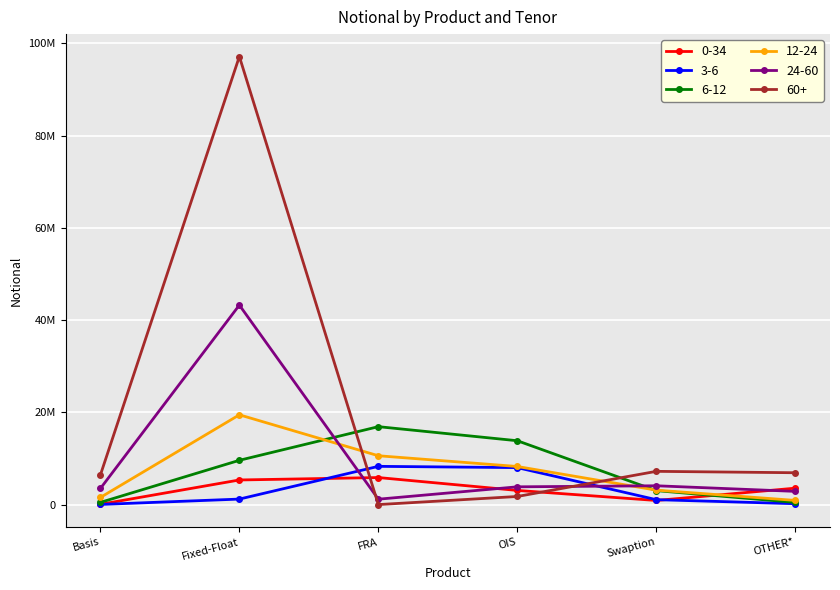

What is the total value across all series at Basis?

12055143